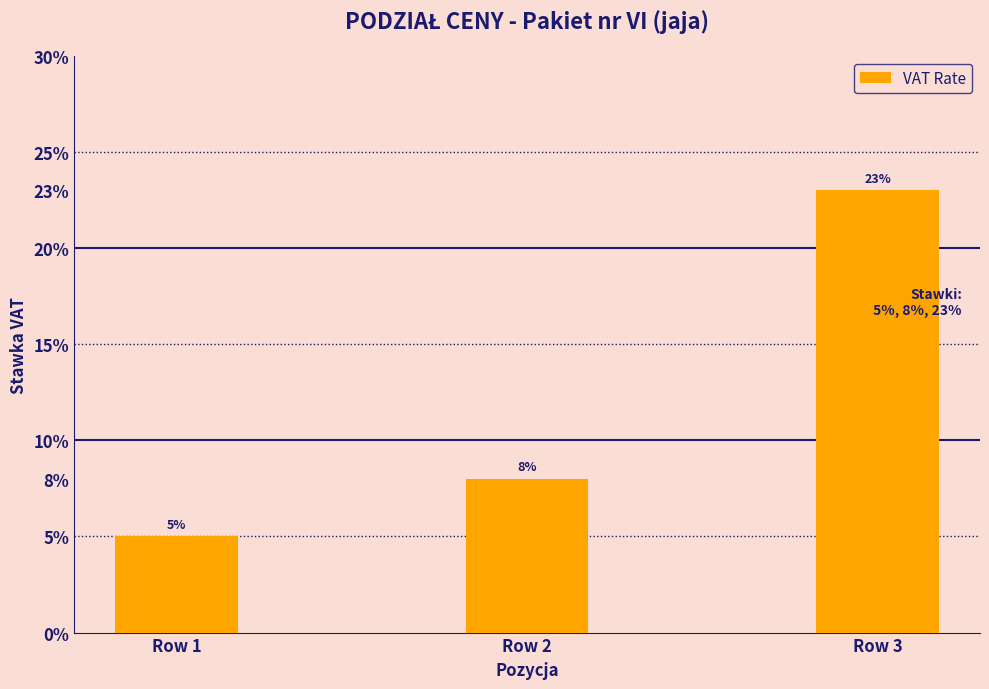

Reading left to right, list all the values displayed in this chart.

Row 1=0.1	Row 2=0.1	Row 3=0.2